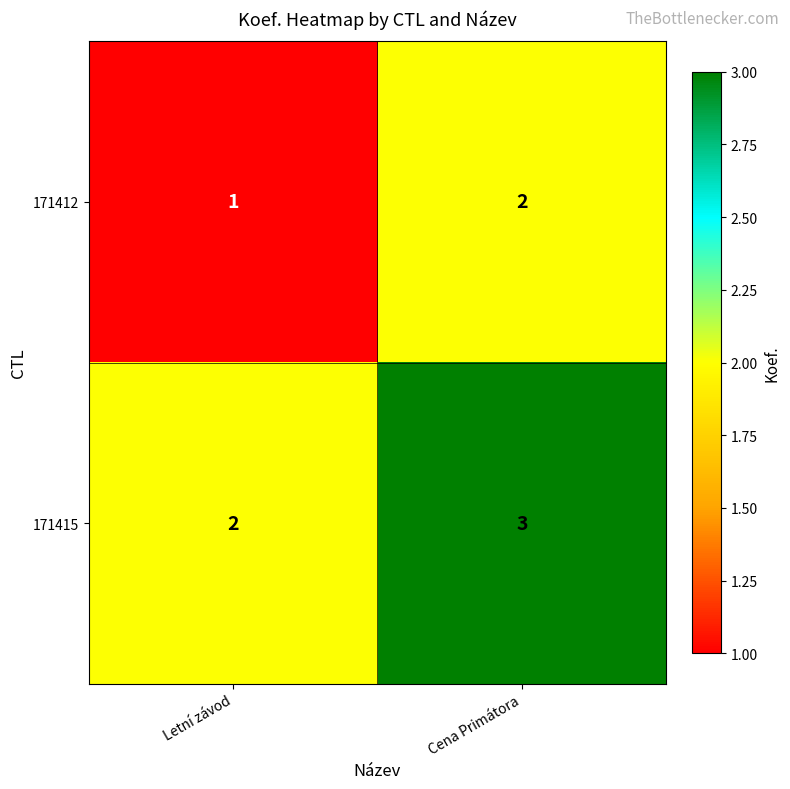

How many categories are shown in the chart?

2